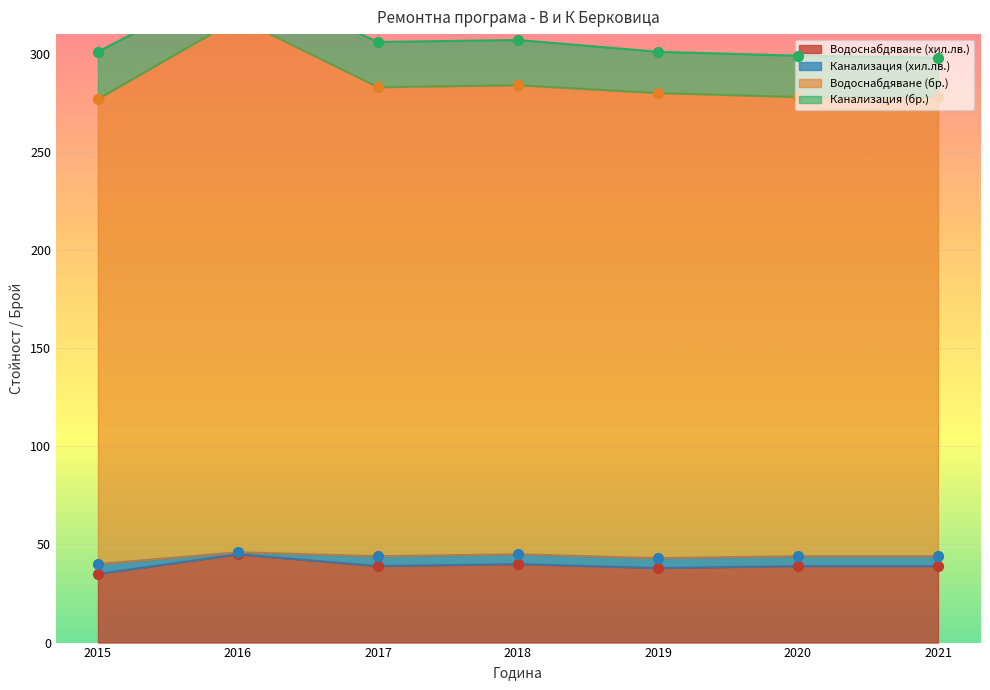

At which category is the sum across all series the highest?

2016